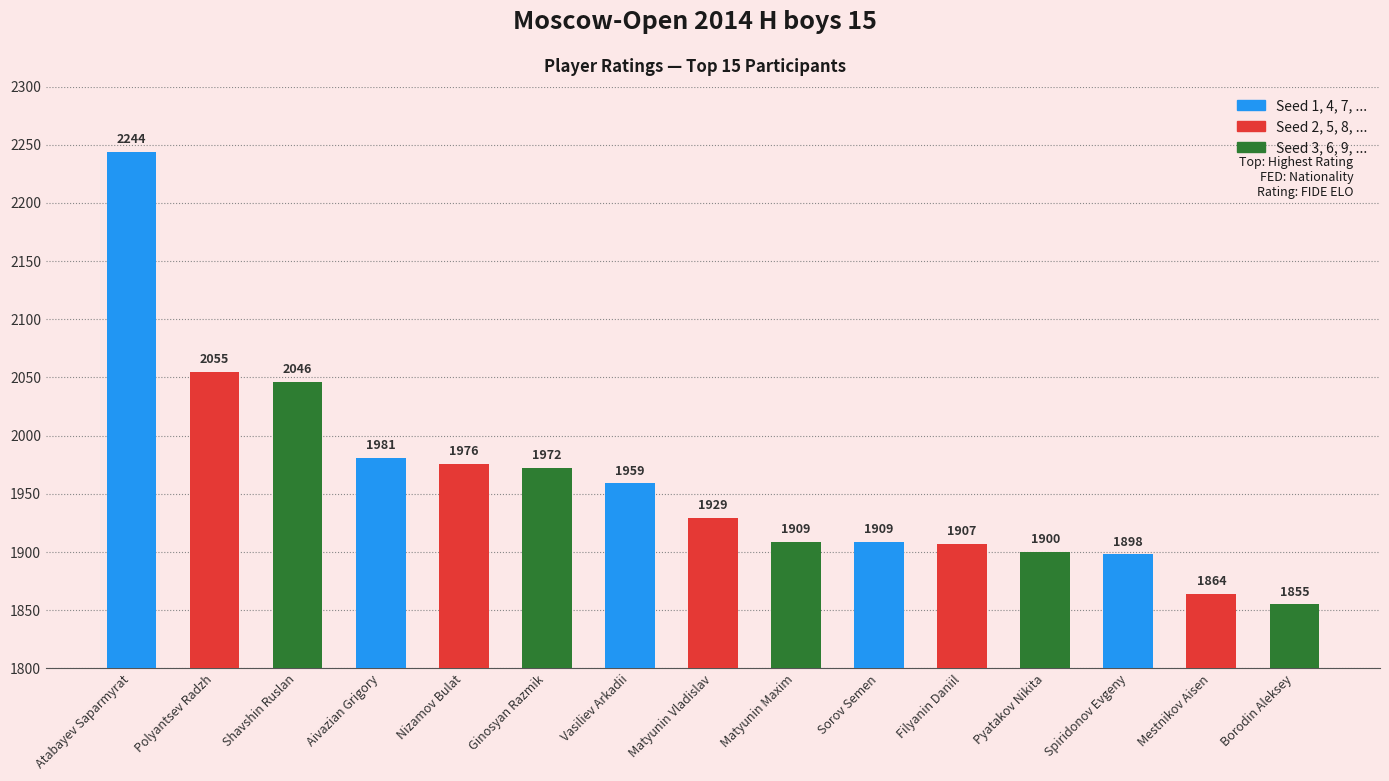

At which category does the chart reach its peak across all series?

Atabayev Saparmyrat